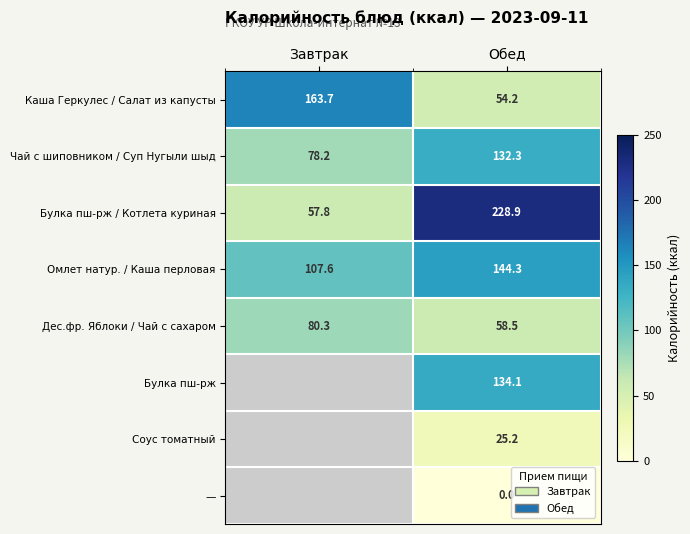

How many data points in Омлет натур. / Каша перловая are above 144?

1